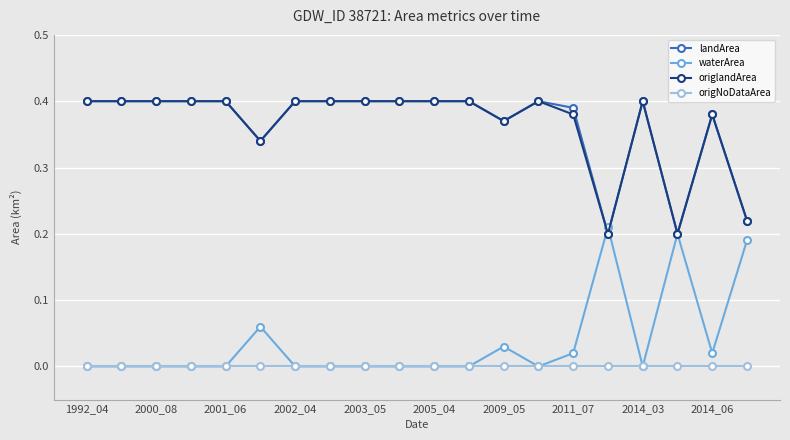

True or false: landArea and origNoDataArea cross at least once.

False